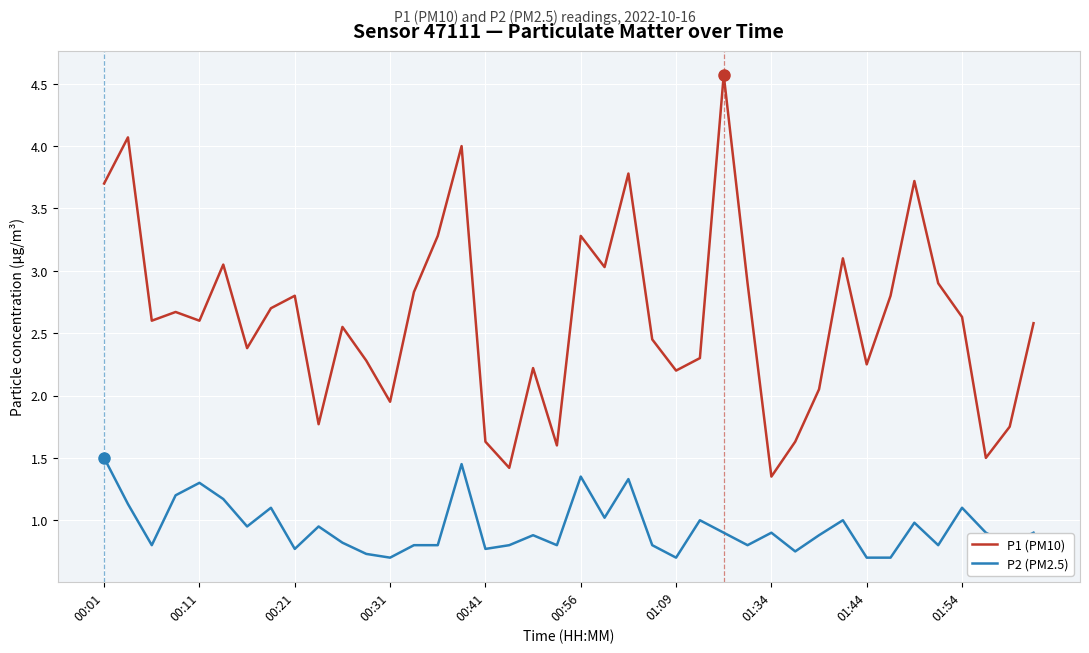

Which series has the widest spread of values?

P1 (PM10)